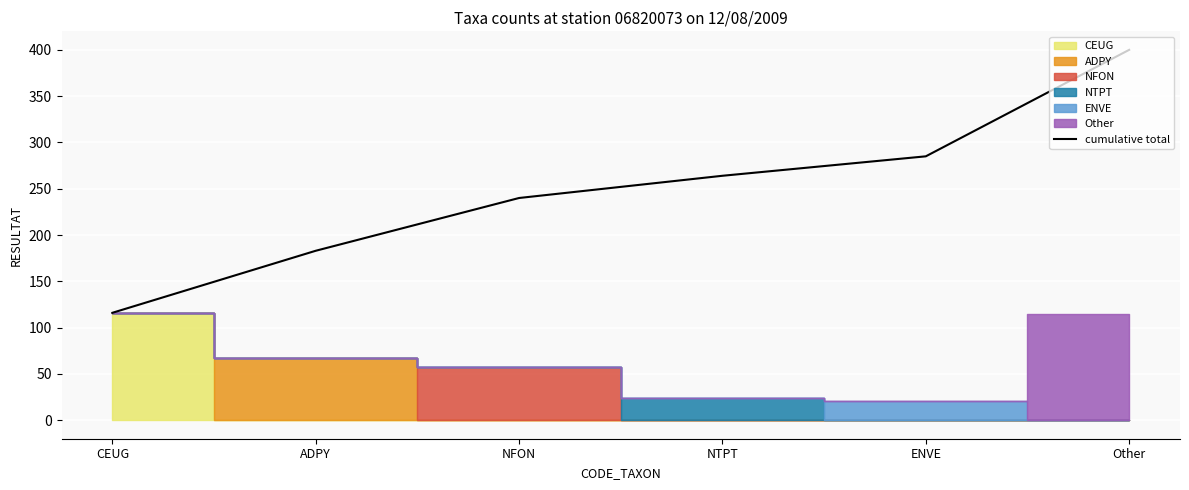

Reading left to right, what are all the values shown in this chart?

116	183	240	264	285	400